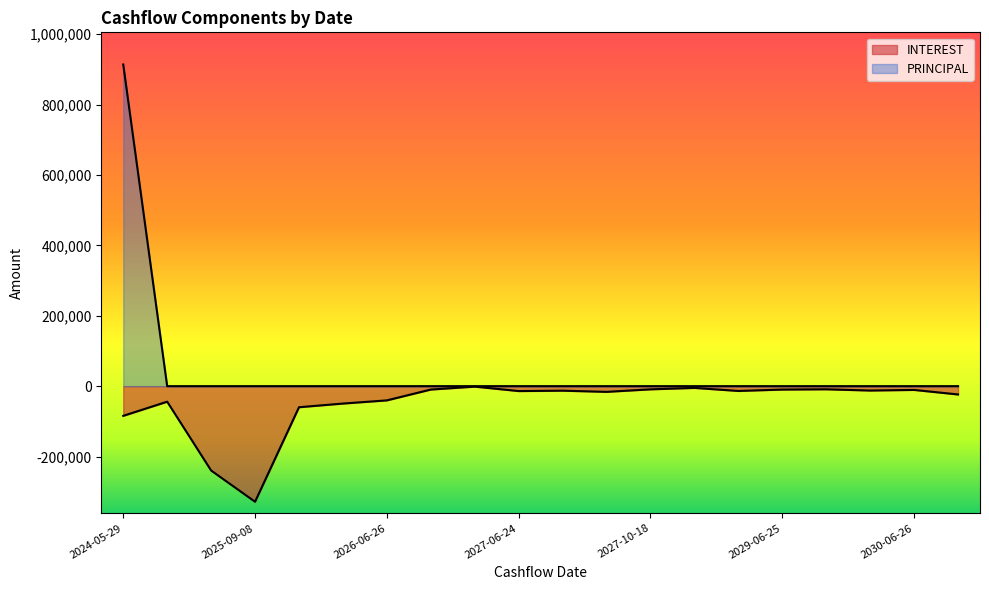

Does the chart display data point markers on the line(s)?

No